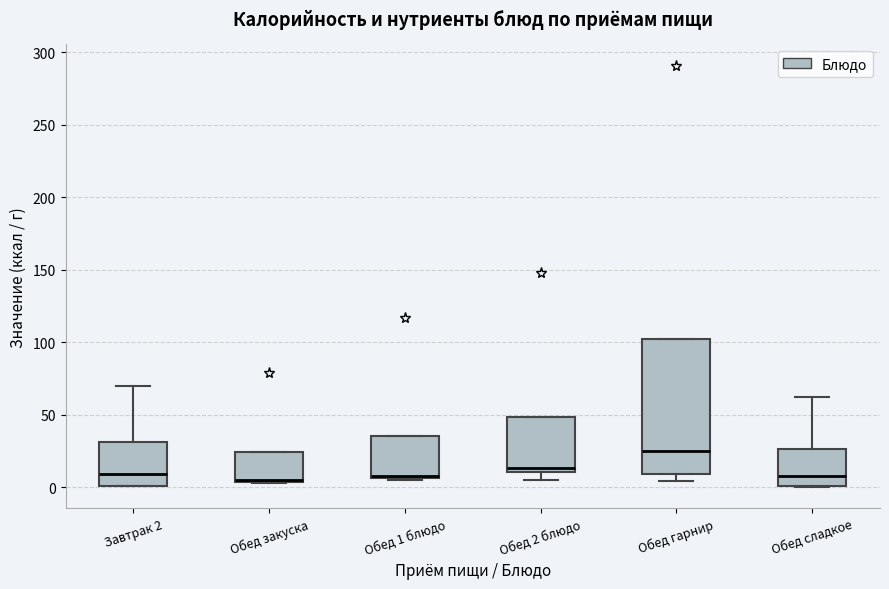

Reading left to right, read every box against the y-axis: the position of its median line, the range the box covers, and the ends of its whiskers. The values are not printed on the chart, so give them approximately, as read against the axis.

Завтрак 2: median 10, box 0 to 30, whiskers 0 to 70
Обед закуска: median 5 (drawn on the box's lower edge), box 5 to 25, whiskers 5 to 25
Обед 1 блюдо: median 10 (drawn on the box's lower edge), box 5 to 35, whiskers 5 to 35
Обед 2 блюдо: median 15, box 10 to 50, whiskers 5 to 50
Обед гарнир: median 25, box 10 to 100, whiskers 5 to 100
Обед сладкое: median 10, box 0 to 25, whiskers 0 to 60